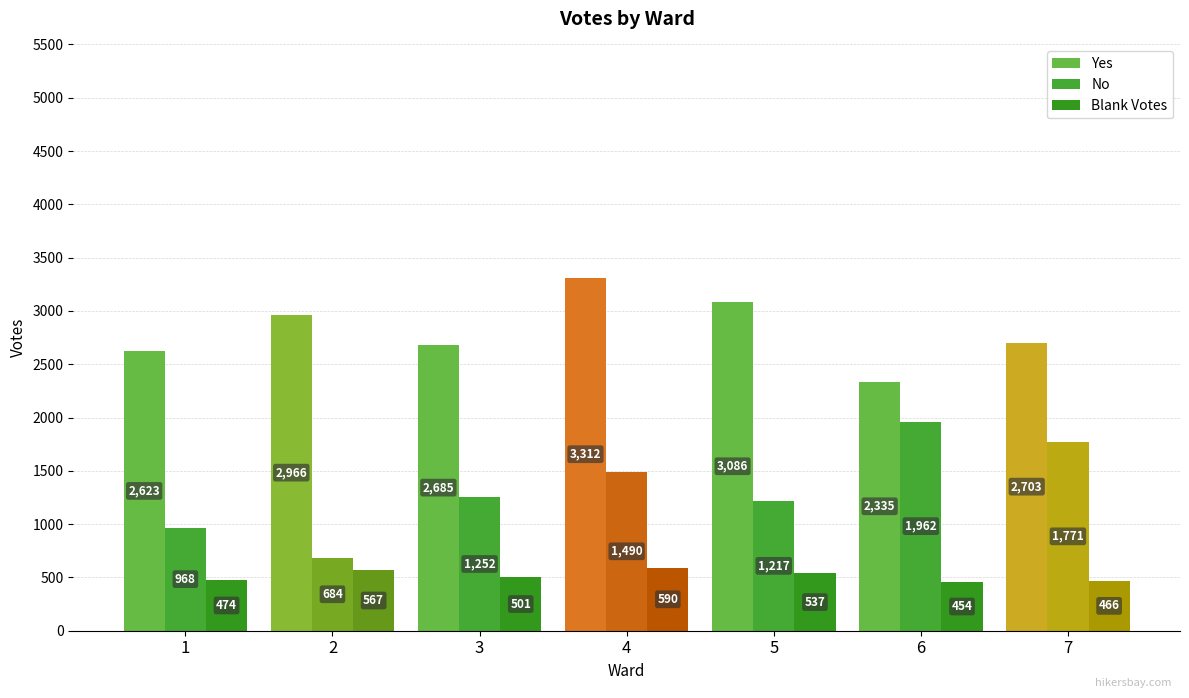

The value of No at 7 is 560. True or false?

False